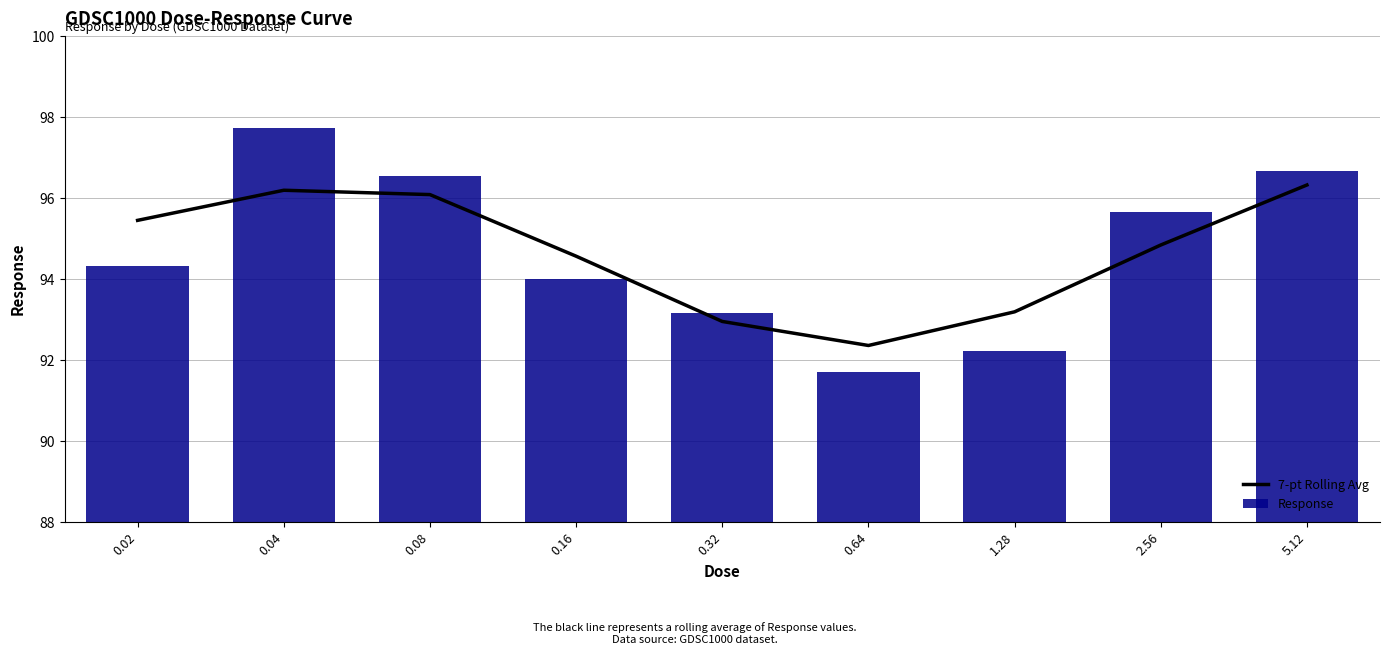

What are all the series names shown in the legend?

7-pt Rolling Avg, Response